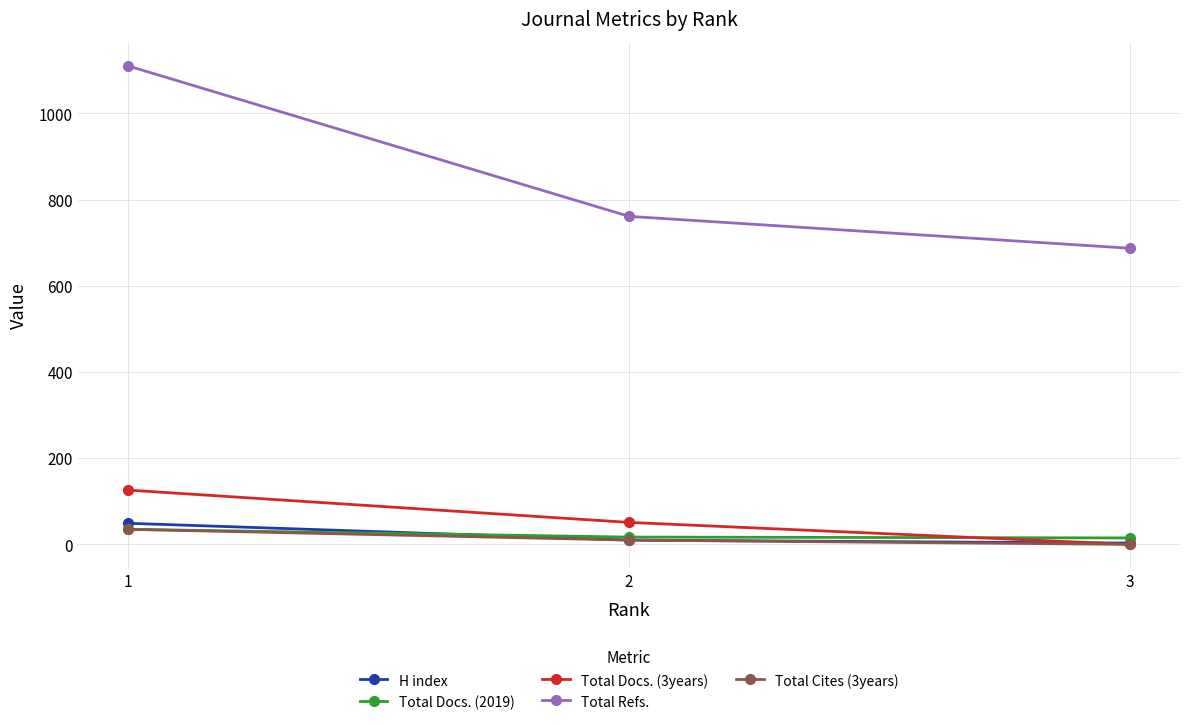

Does the chart display data point markers on the line(s)?

Yes